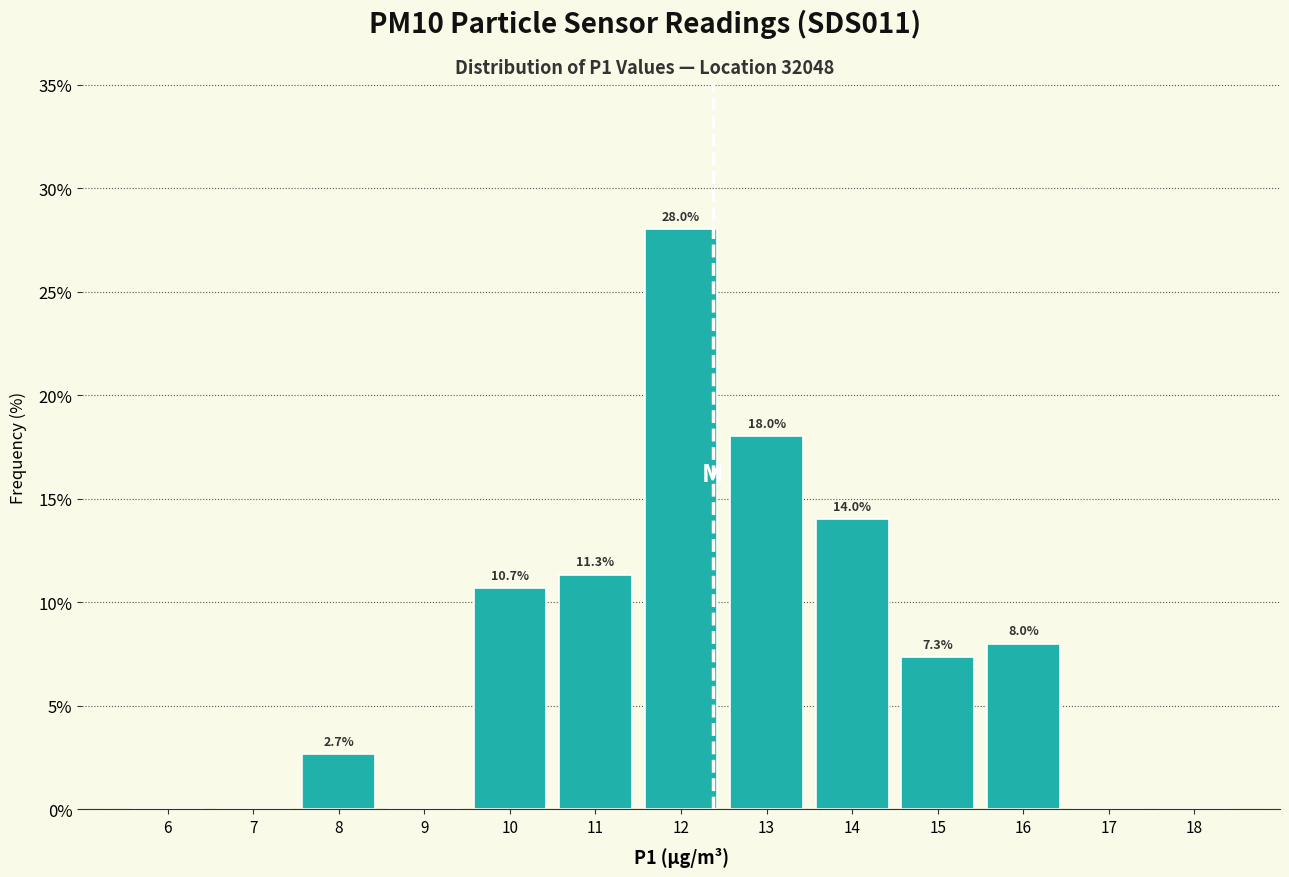

Reading left to right, what are all the values shown in this chart?

6=0.0	7=0.0	8=2.7	9=0.0	10=10.7	11=11.3	12=28.0	13=18.0	14=14.0	15=7.3	16=8.0	17=0.0	18=0.0